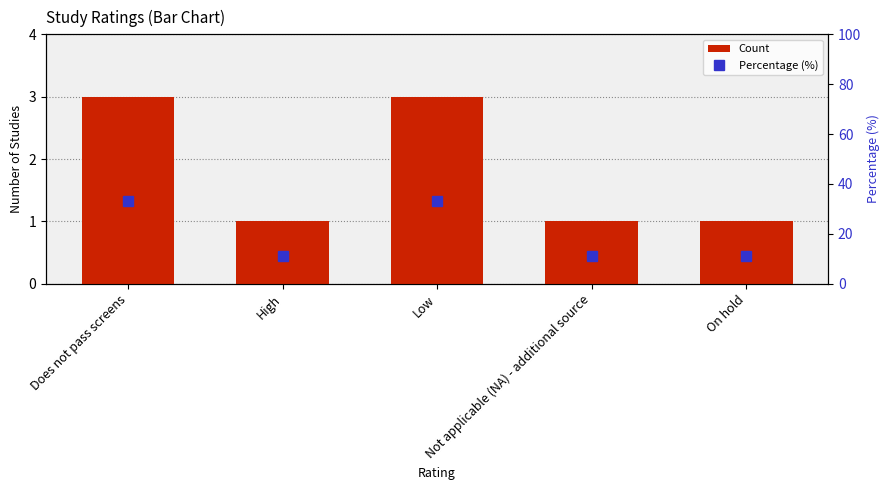

List the series in order of their overall mean, lowest first.

Count, Percentage (%)